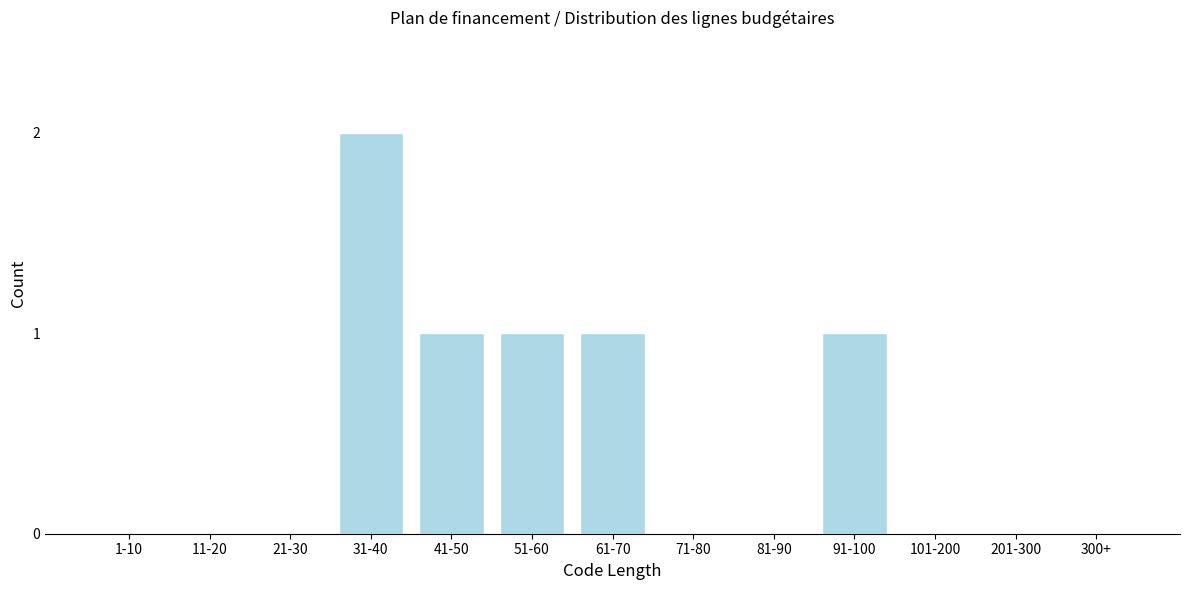

Reading left to right, extract all data points from this chart.

1-10=0	11-20=0	21-30=0	31-40=2	41-50=1	51-60=1	61-70=1	71-80=0	81-90=0	91-100=1	101-200=0	201-300=0	300+=0